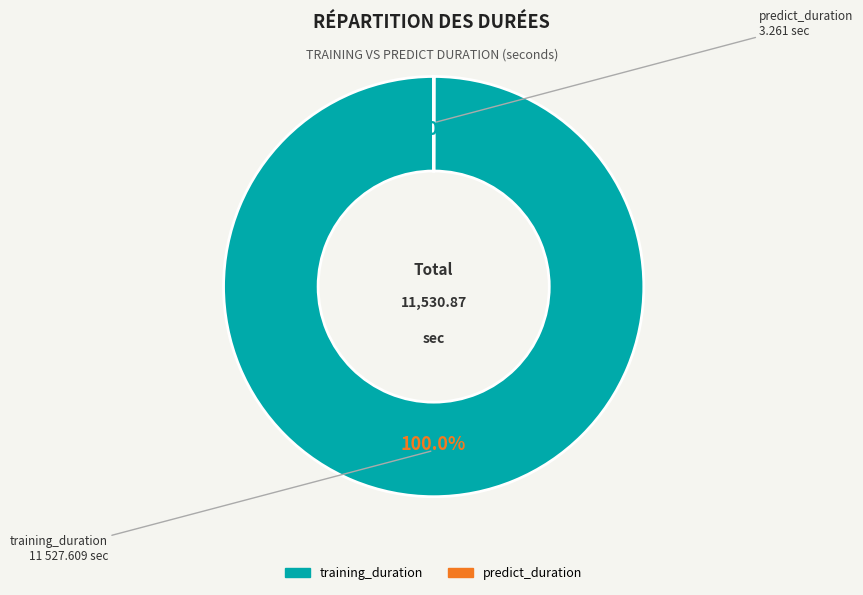

Does training_duration represent more than half of the total?

Yes